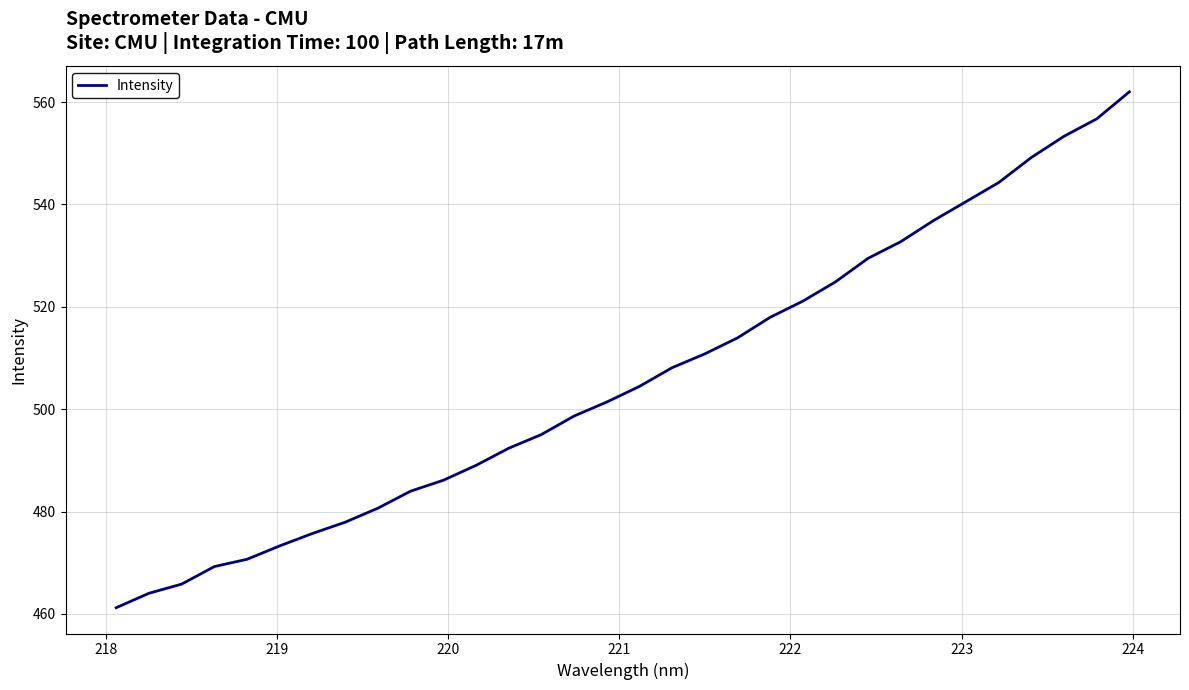

What is the difference between the maximum and minimum values?

100.8